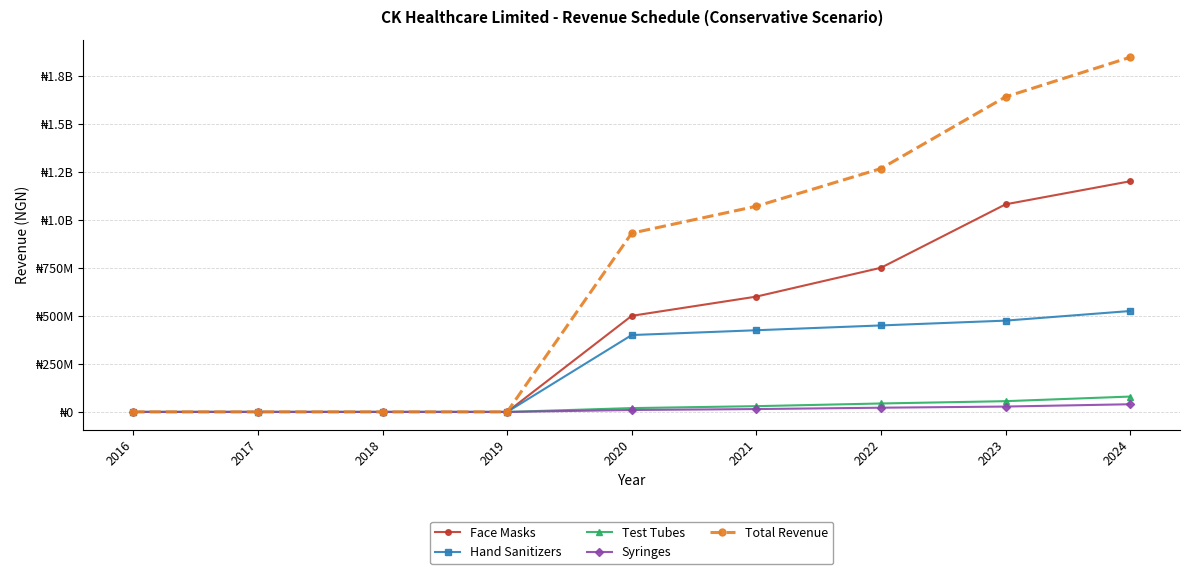

What are all the series names shown in the legend?

Face Masks, Hand Sanitizers, Test Tubes, Syringes, Total Revenue